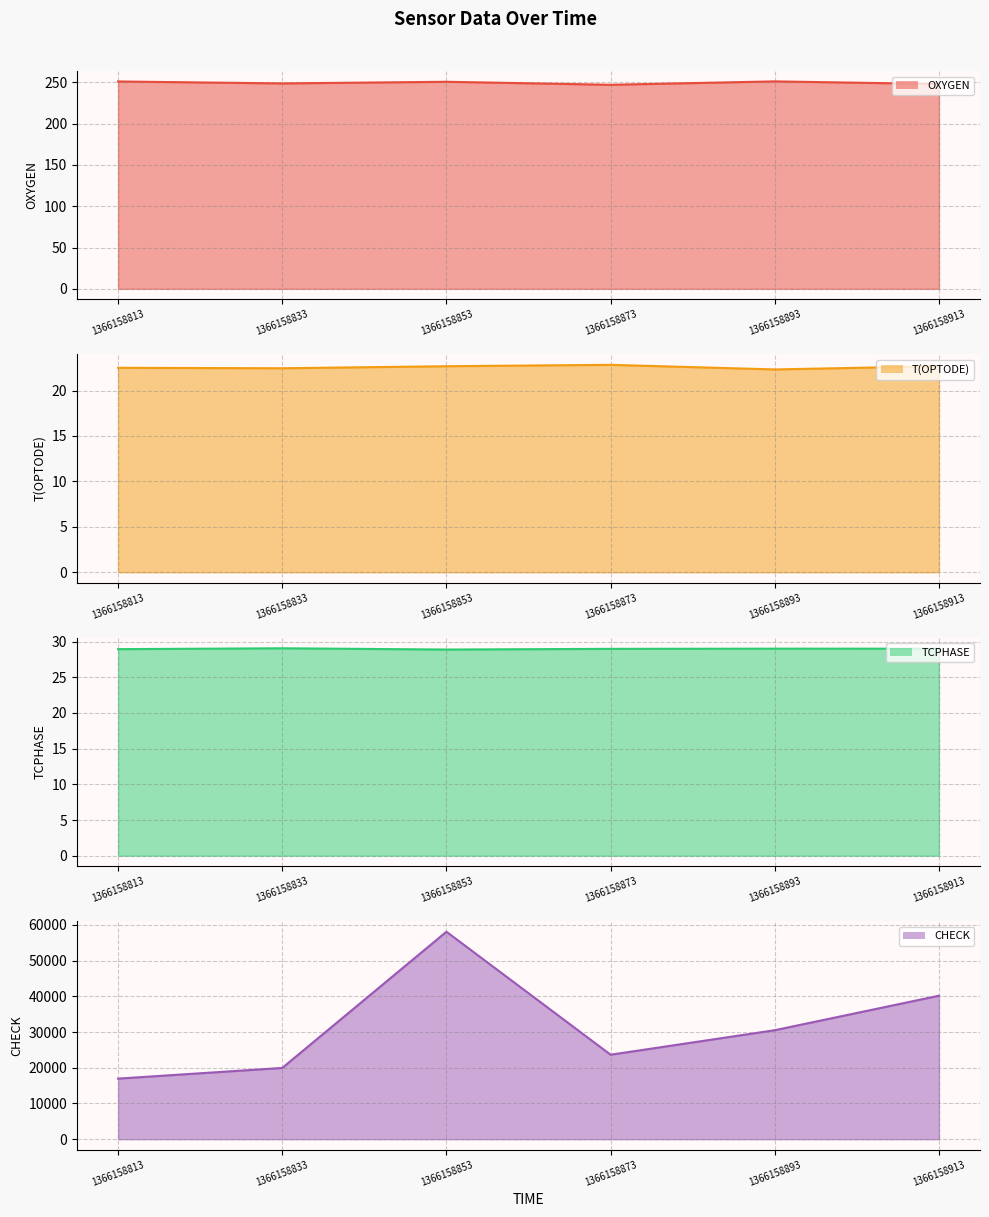

Reading left to right, what are all the values shown in this chart?

OXYGEN line: 1366158813=250.9	1366158833=248.6	1366158853=250.6	1366158873=246.9	1366158893=251.0	1366158913=247.8
T(OPTODE) line: 1366158813=22.5	1366158833=22.5	1366158853=22.7	1366158873=22.8	1366158893=22.3	1366158913=22.7
TCPHASE line: 1366158813=28.9	1366158833=29.1	1366158853=28.9	1366158873=29.0	1366158893=29.0	1366158913=29.0
CHECK line: 1366158813=16959.0	1366158833=19951.0	1366158853=58092.0	1366158873=23654.0	1366158893=30520.0	1366158913=40176.0